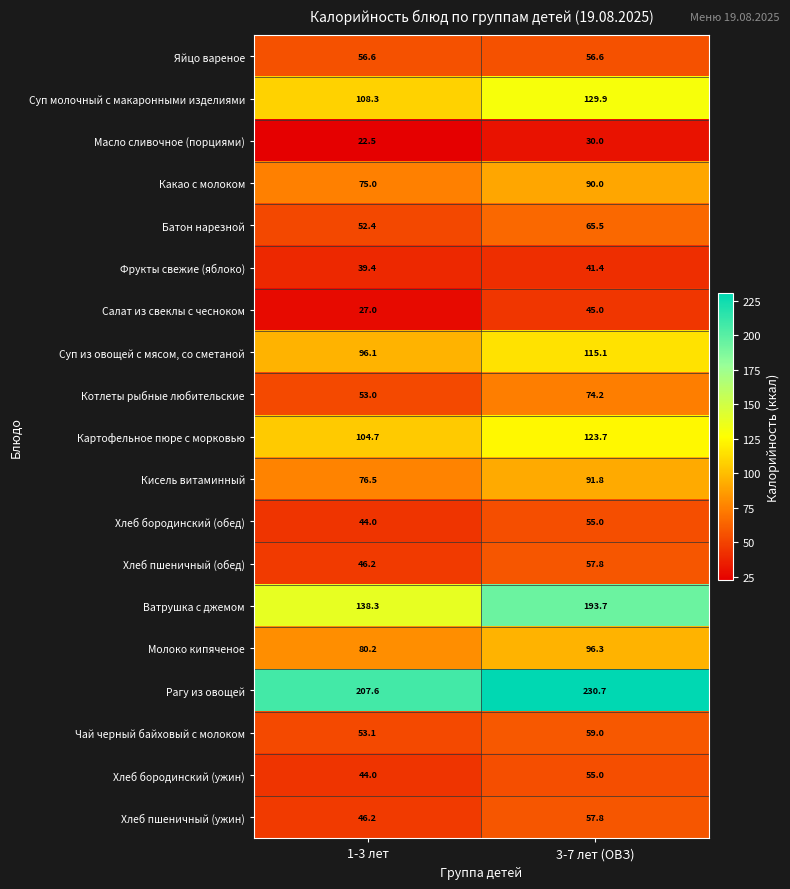

At which category is the sum across all series the highest?

3-7 лет (ОВЗ)